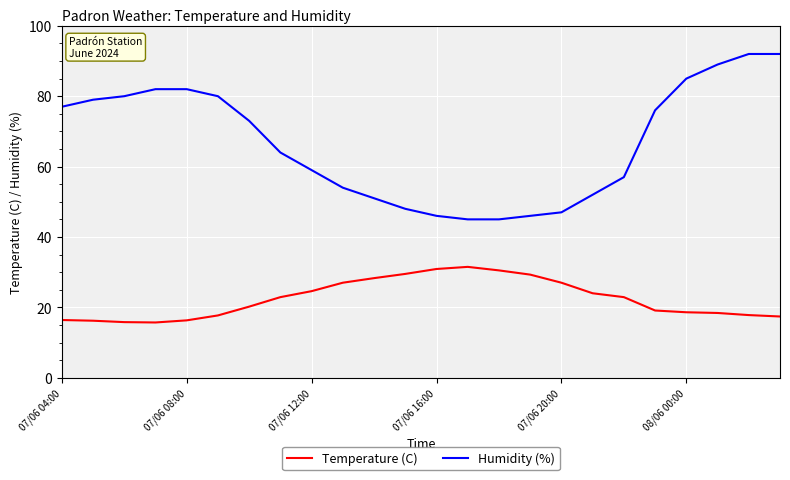

What is the greatest value displayed?

92.0